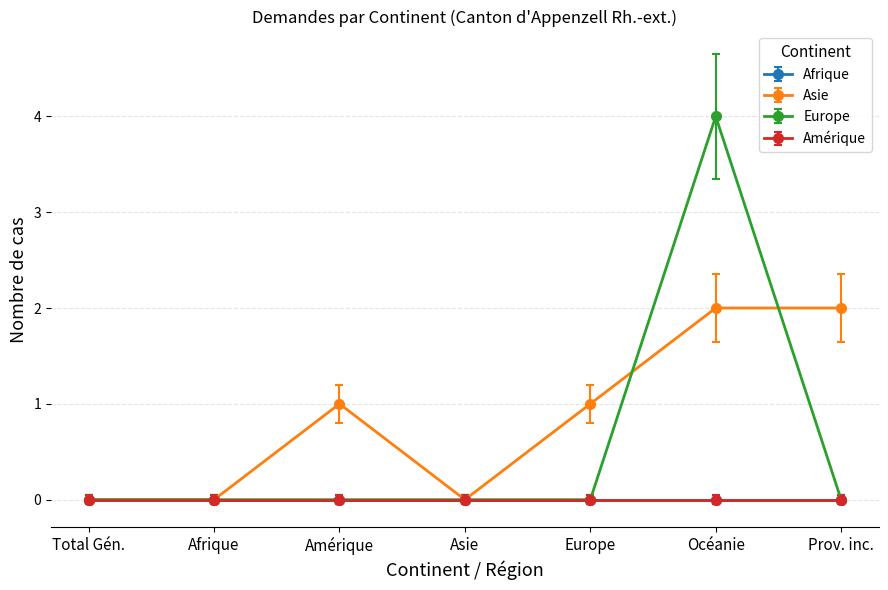

Does the chart have visible grid lines?

Yes